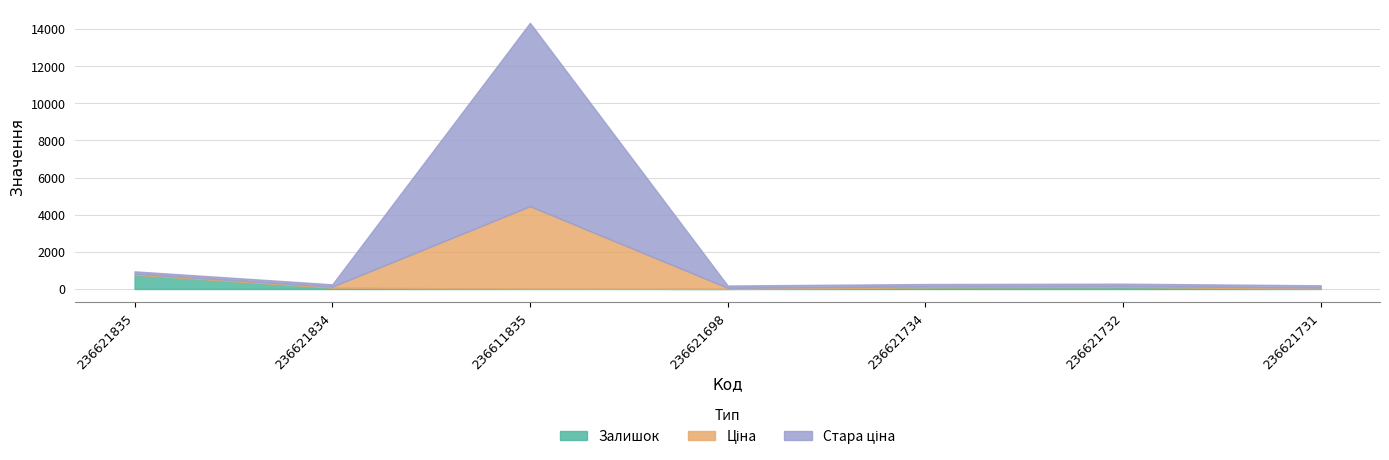

True or false: Залишок and Ціна cross at least once.

False